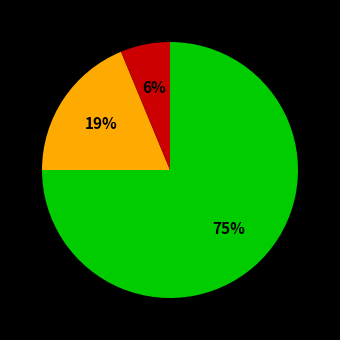

How many slices are in this pie chart?

3